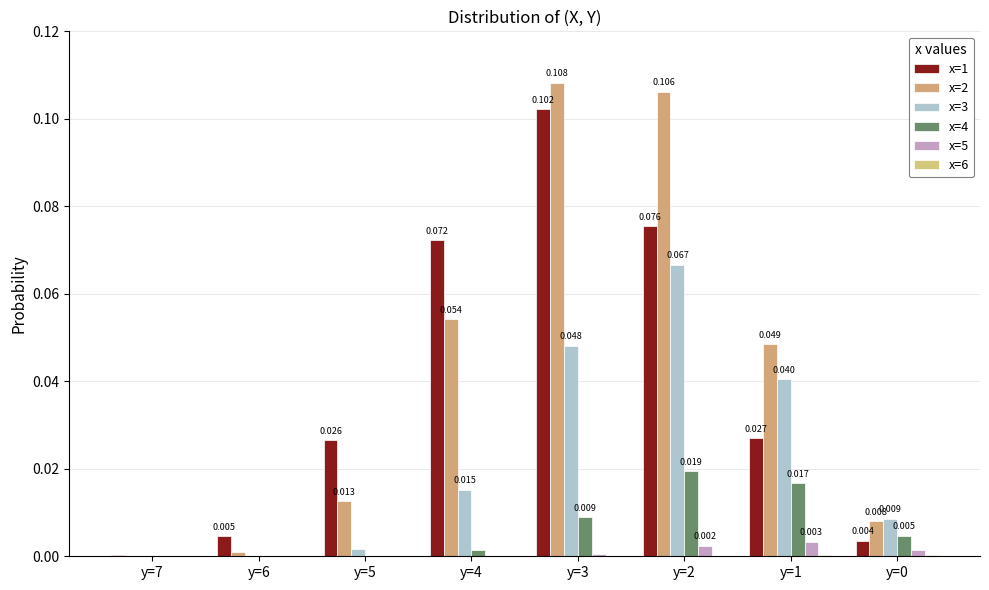

Which series has the widest spread of values?

x=2